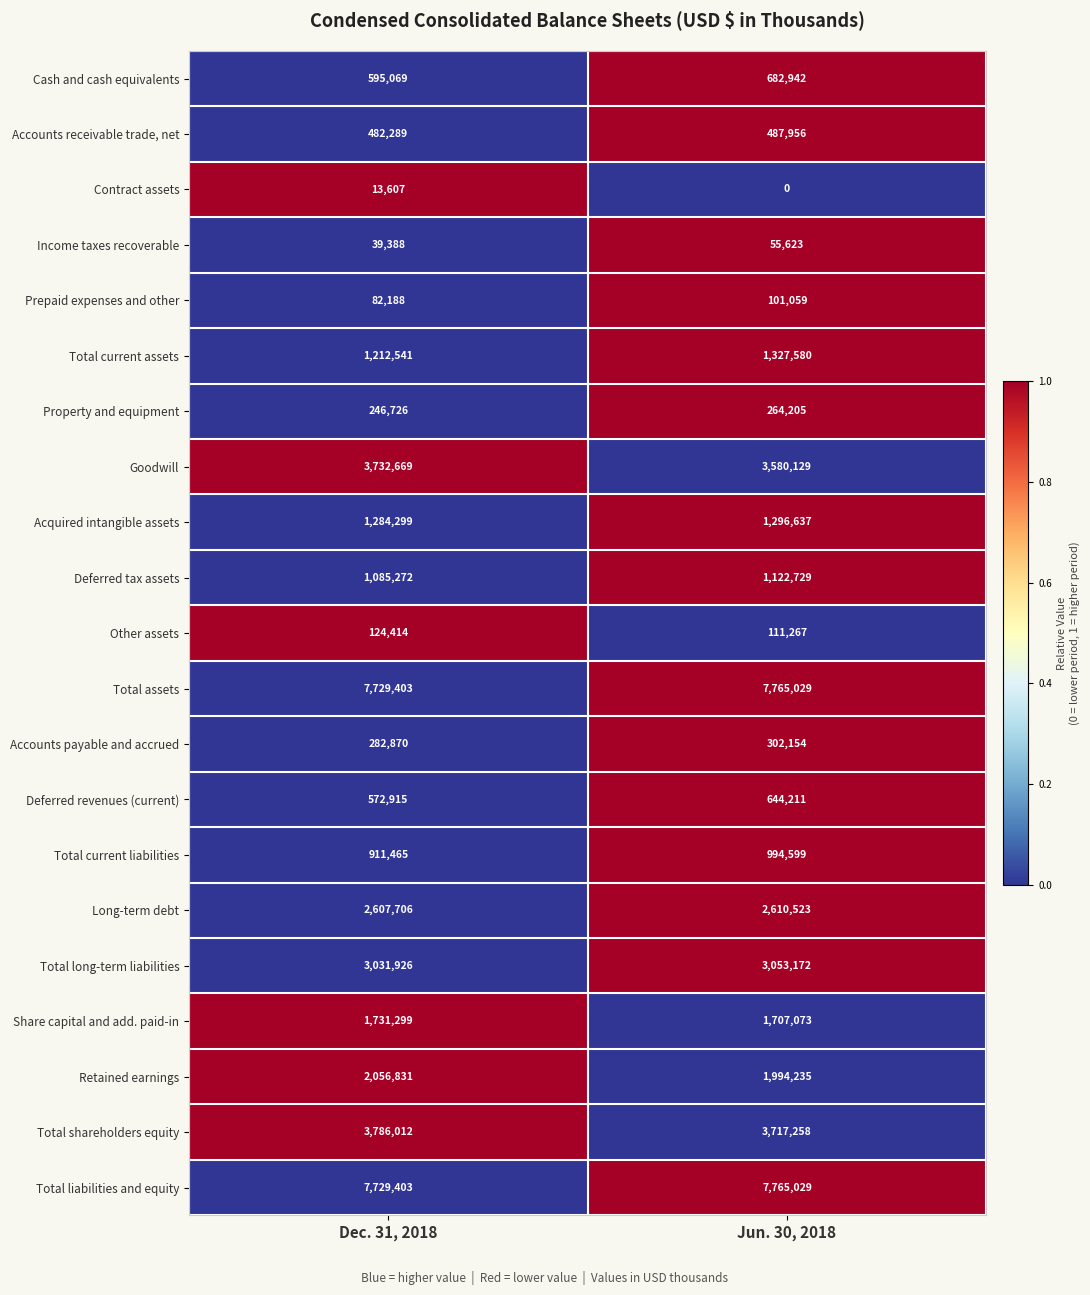

What is the difference between the Deferred revenues (current) values at Dec. 31, 2018 and Jun. 30, 2018?

71296